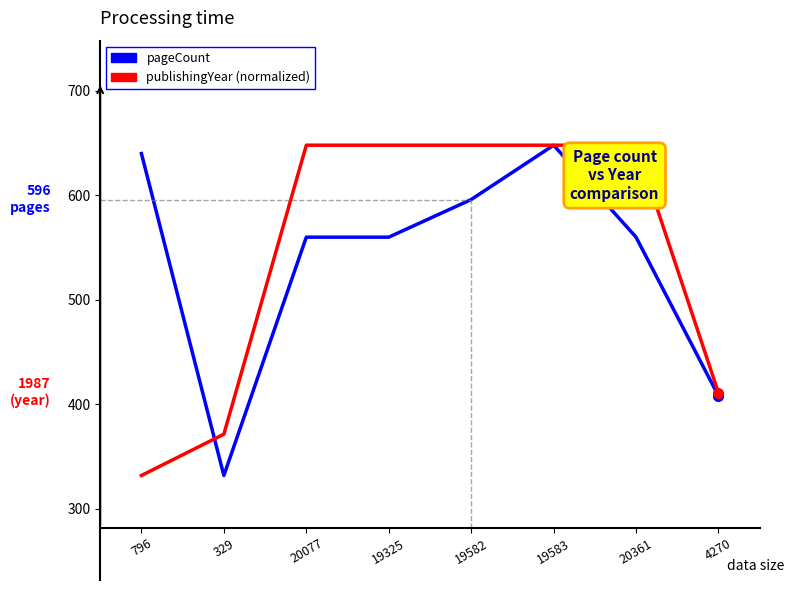

What is the total value across all series at 329?

703.5